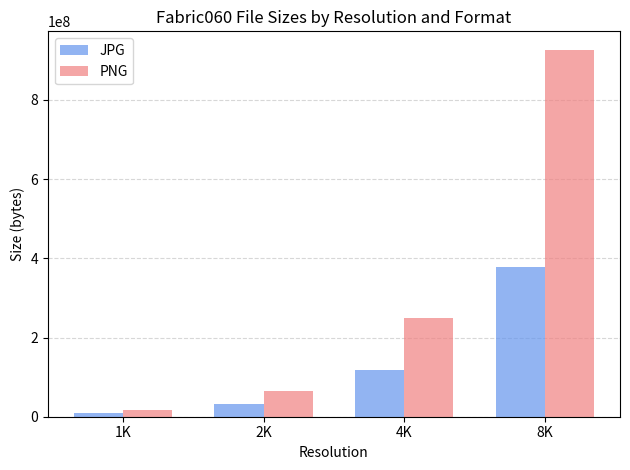

Rank the series by their average value, from lowest to highest.

JPG, PNG